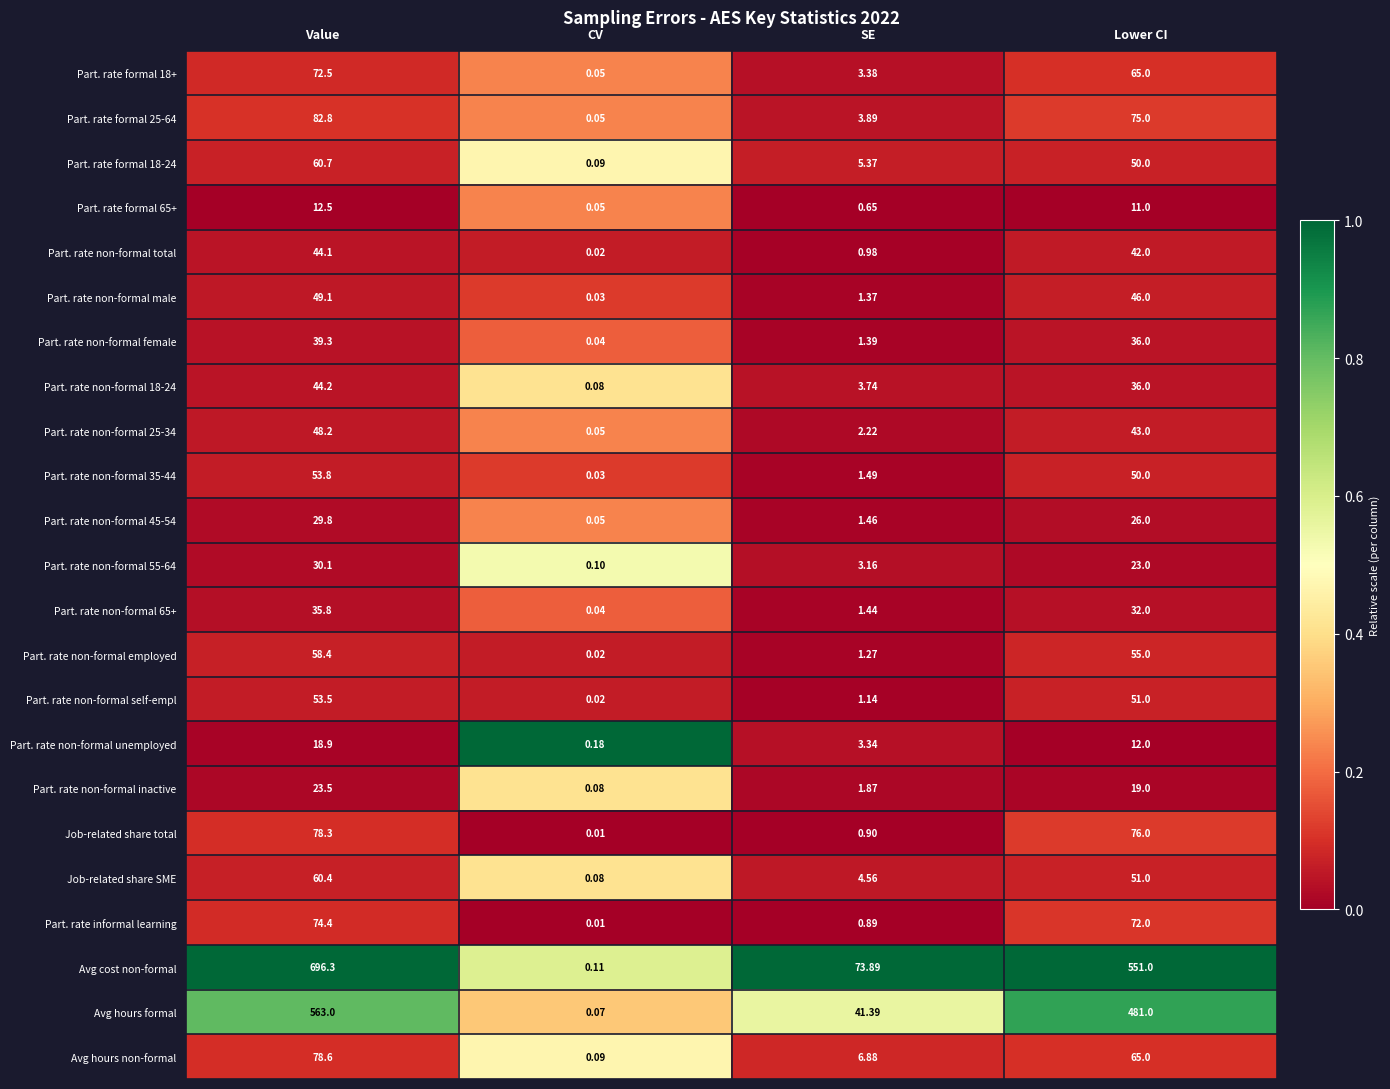

At which label is Part. rate non-formal 35-44 closest to 26?

Lower CI